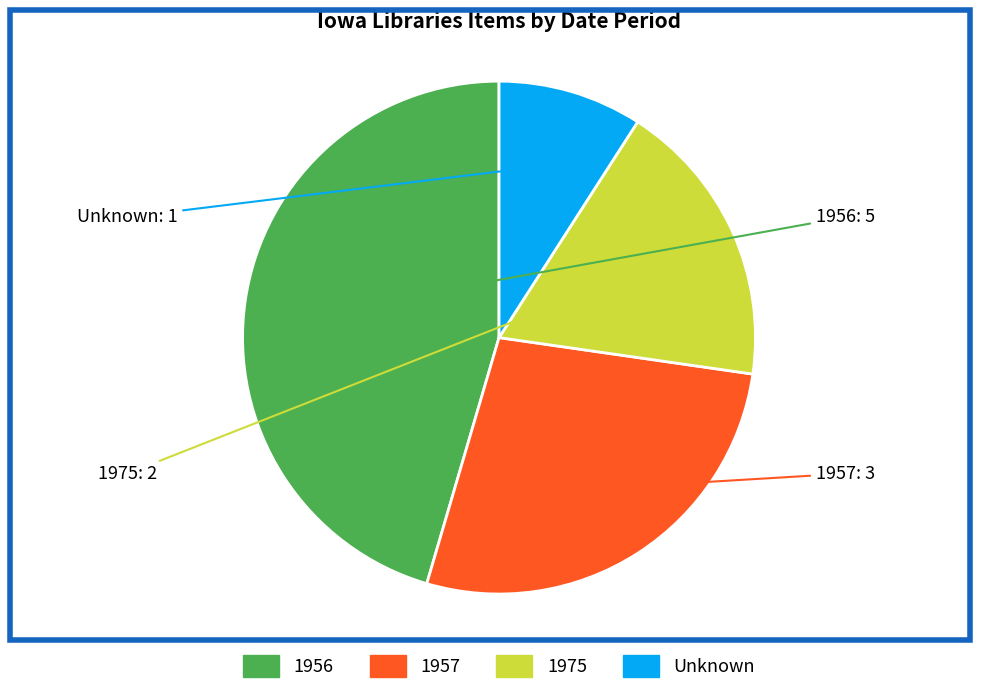

Is there any slice that represents more than half of the pie?

No